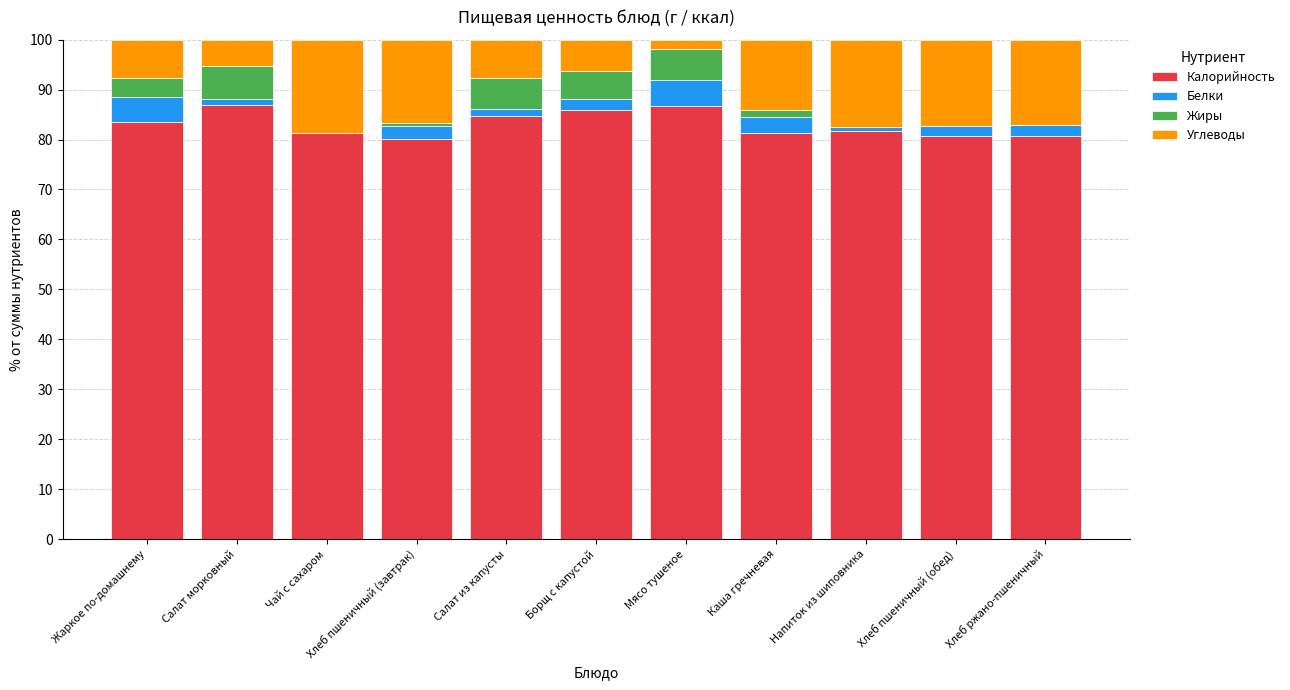

The Калорийность series shows 18.4 at Хлеб пшеничный (завтрак). True or false?

False